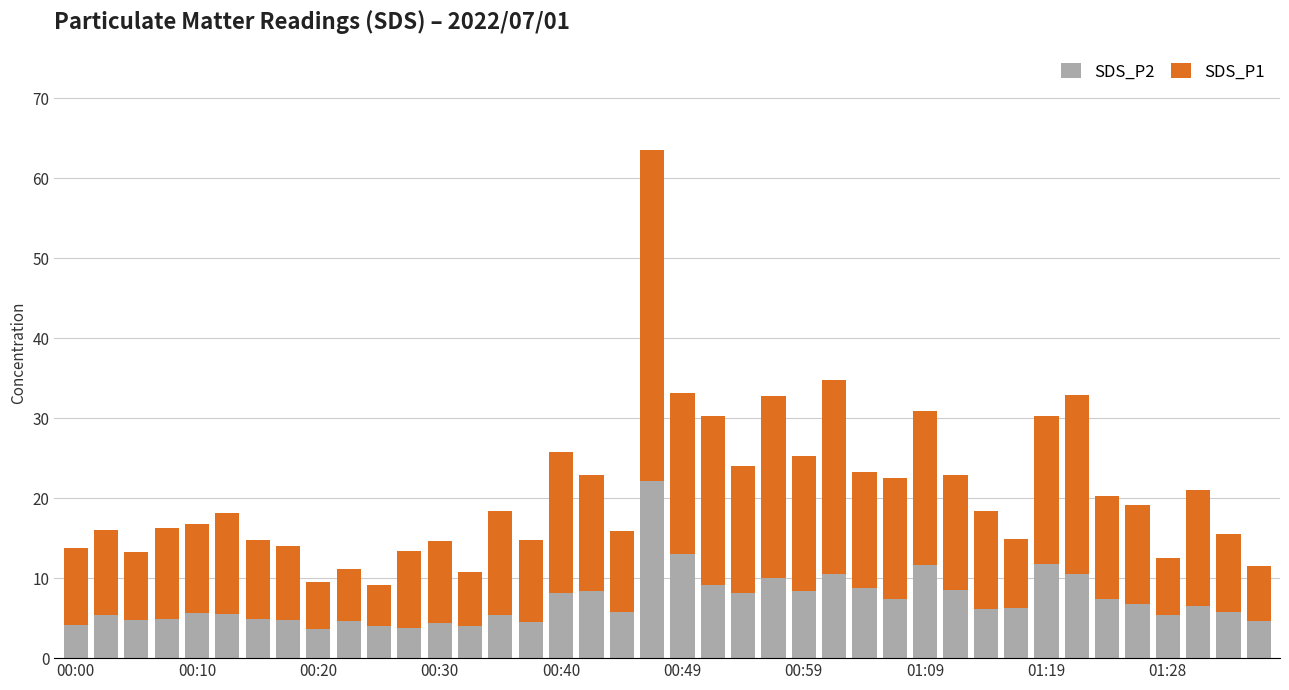

What is the average value of the SDS_P2 series?

7.1